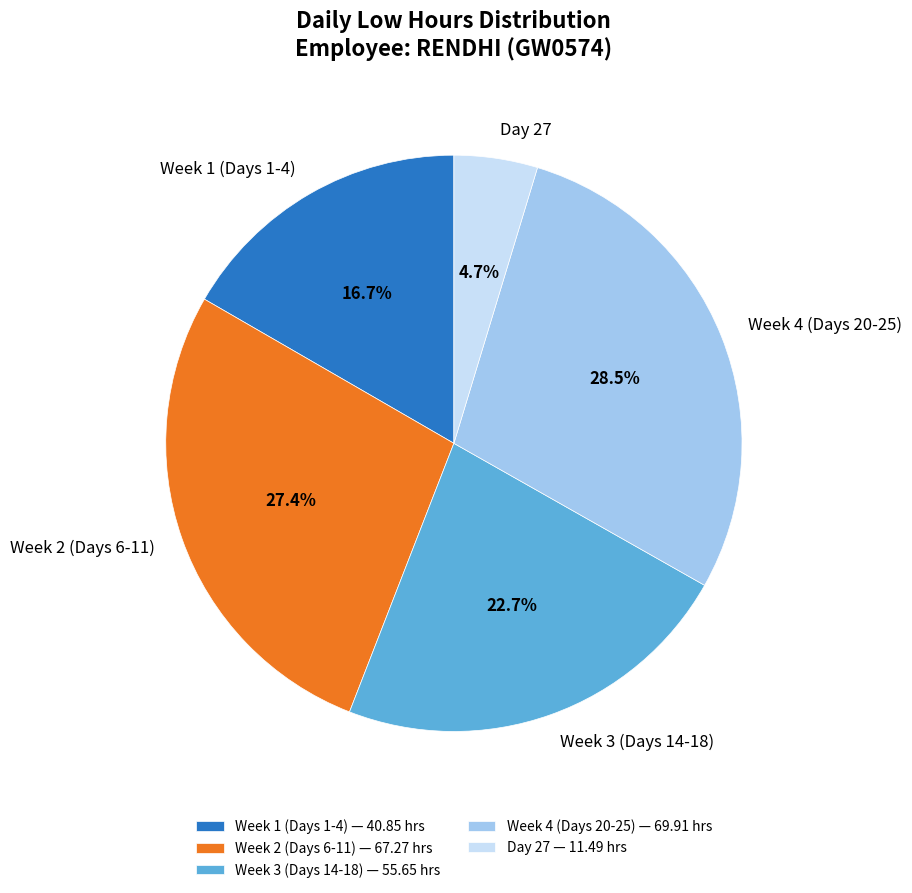

Between Week 2 (Days 6-11) and Week 1 (Days 1-4), which is larger?

Week 2 (Days 6-11)